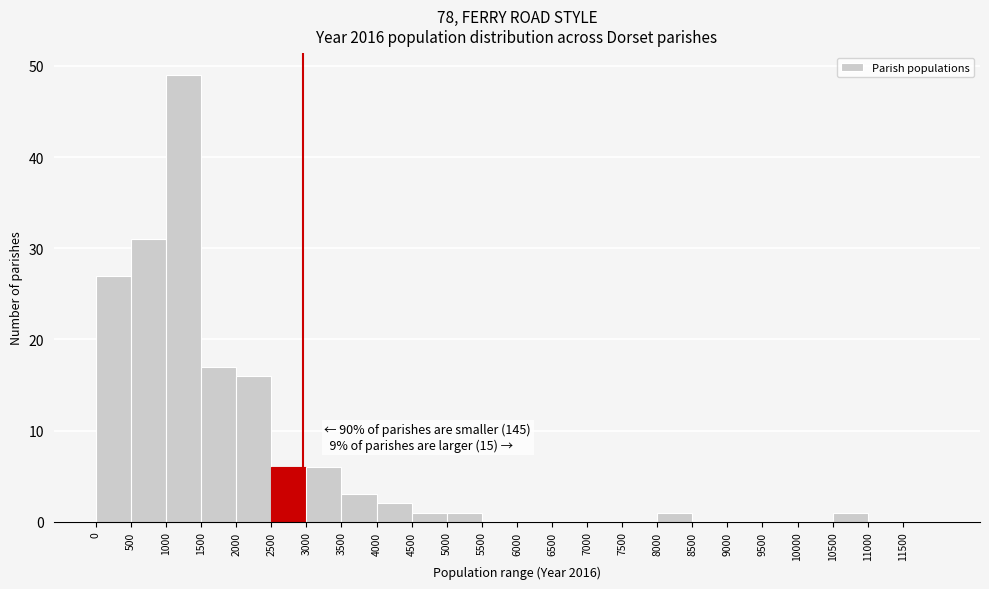

Which range on the x-axis has the tallest bar?

1000 to 1500